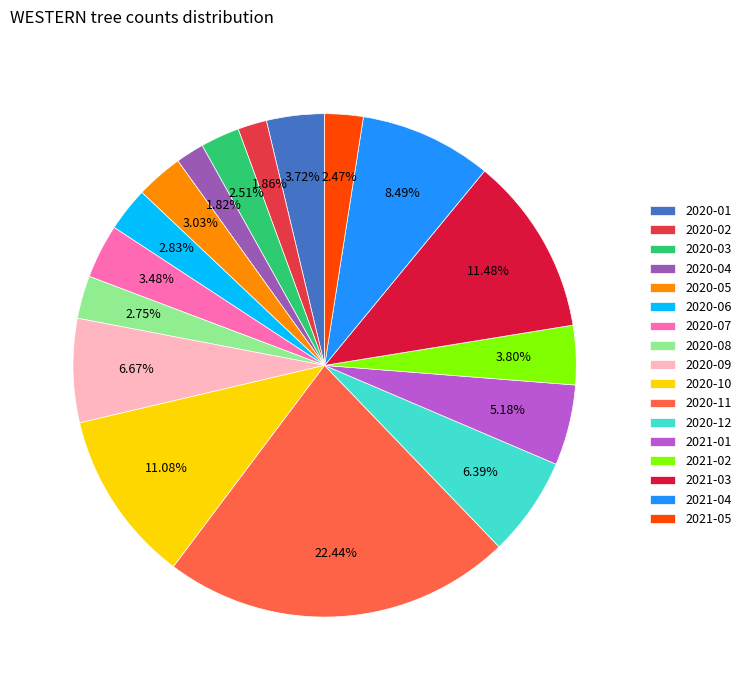

Is there a majority slice in this chart?

No